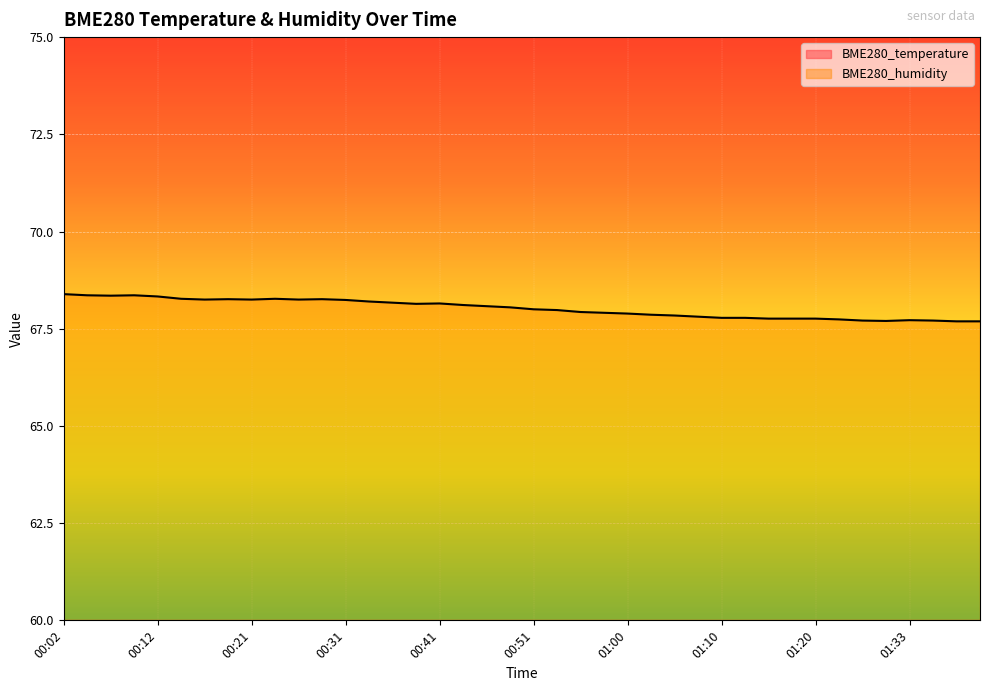

At which category does BME280_humidity reach its first local valley?

00:07